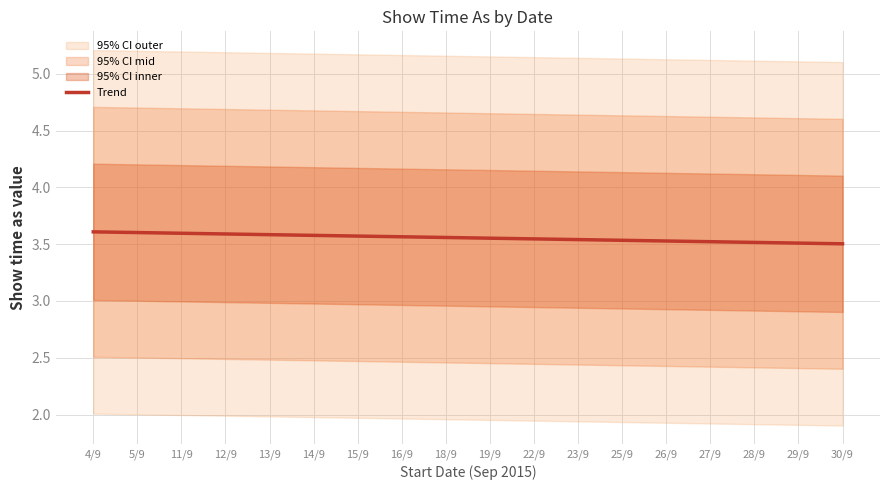

What is the label of the 3rd point from the left?

11/9